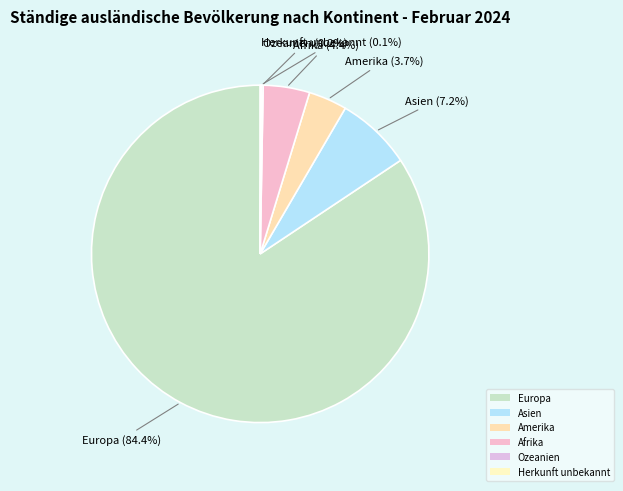

What percentage is the Europa slice, to the nearest percent?

84%